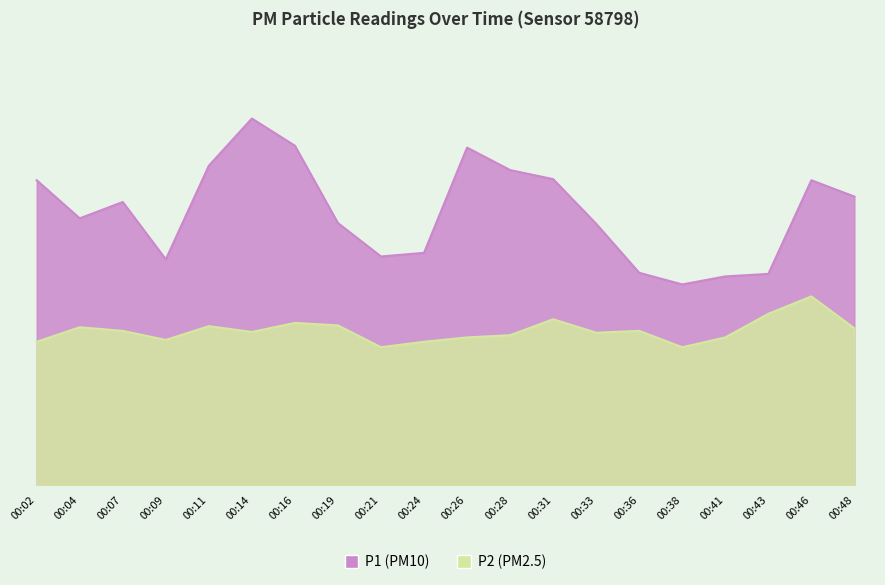

At which category does P2 reach its first local peak?

00:04